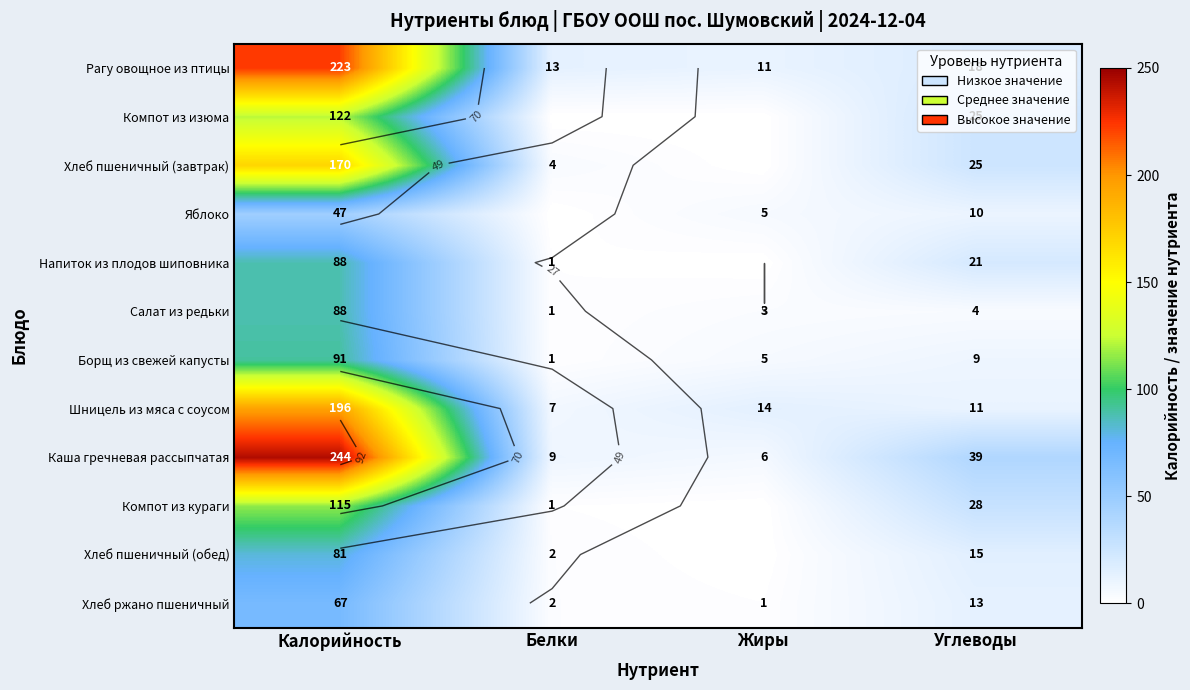

Where is Хлеб пшеничный (завтрак) nearest to the value 85?

Углеводы